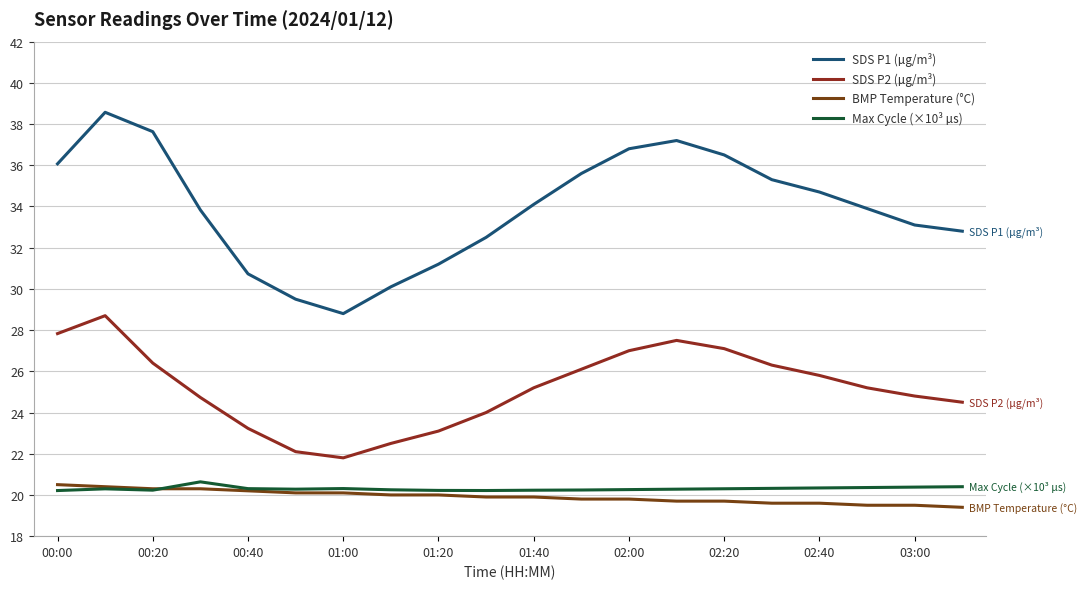

True or false: Max Cycle (×10³ µs) has more than 2 points higher than both neighbors.

True